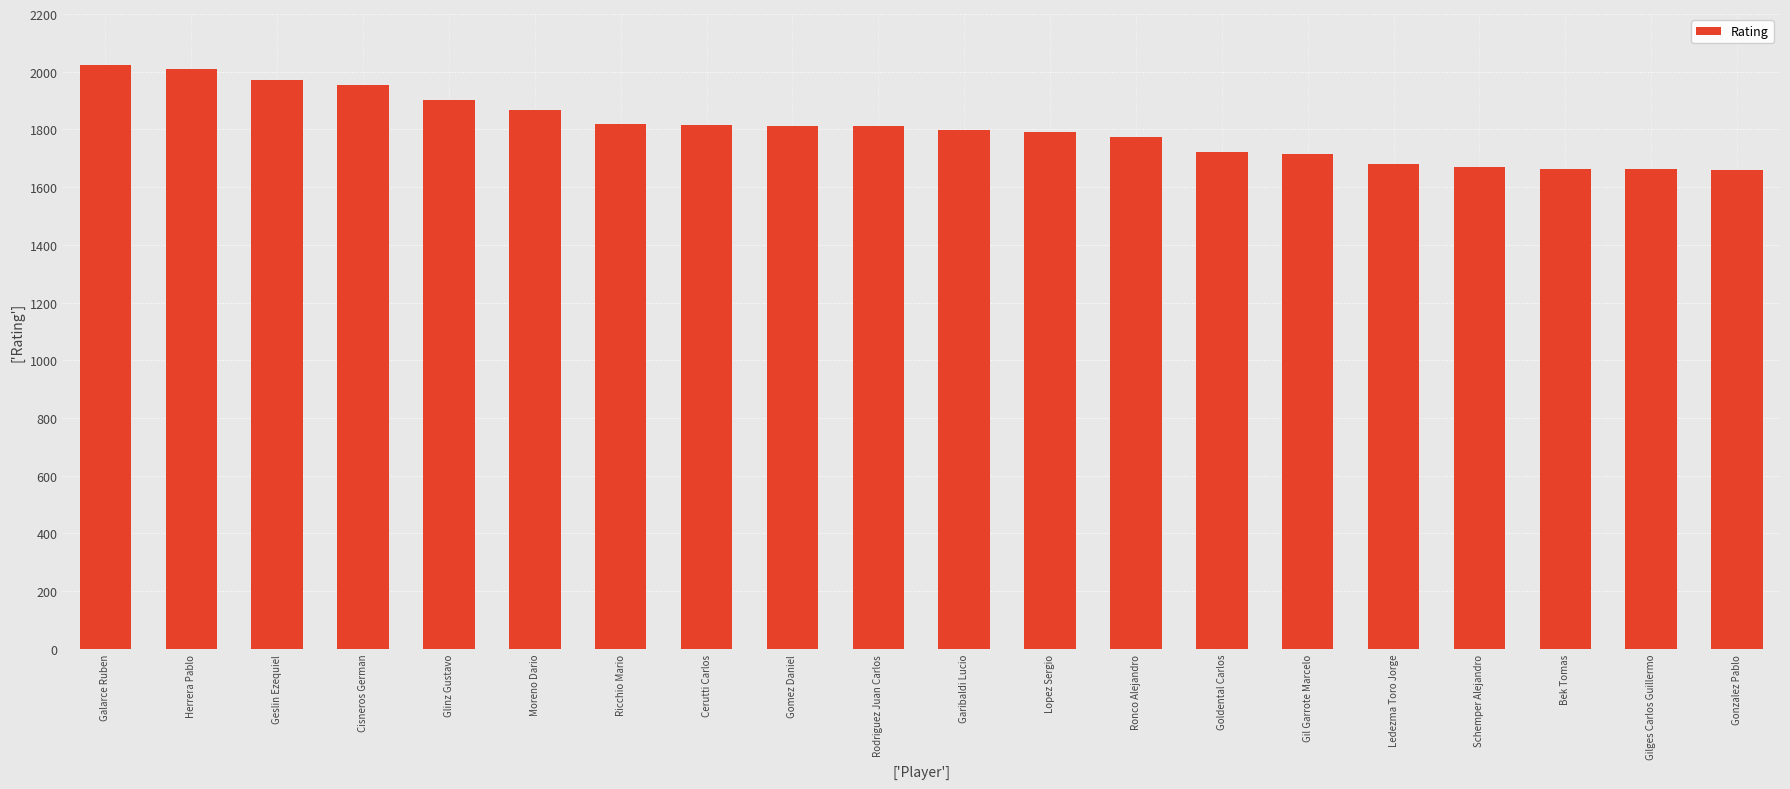

Read the value at Gilges Carlos Guillermo.

1663